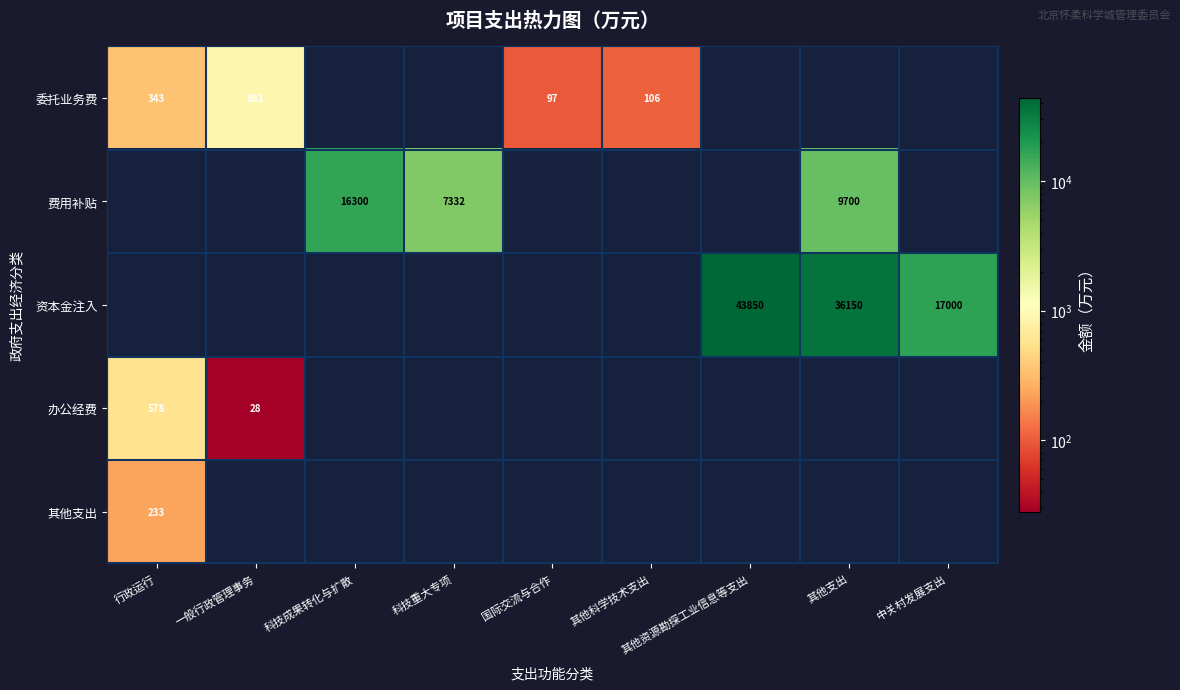

What is the maximum value shown in the chart?

43850.0